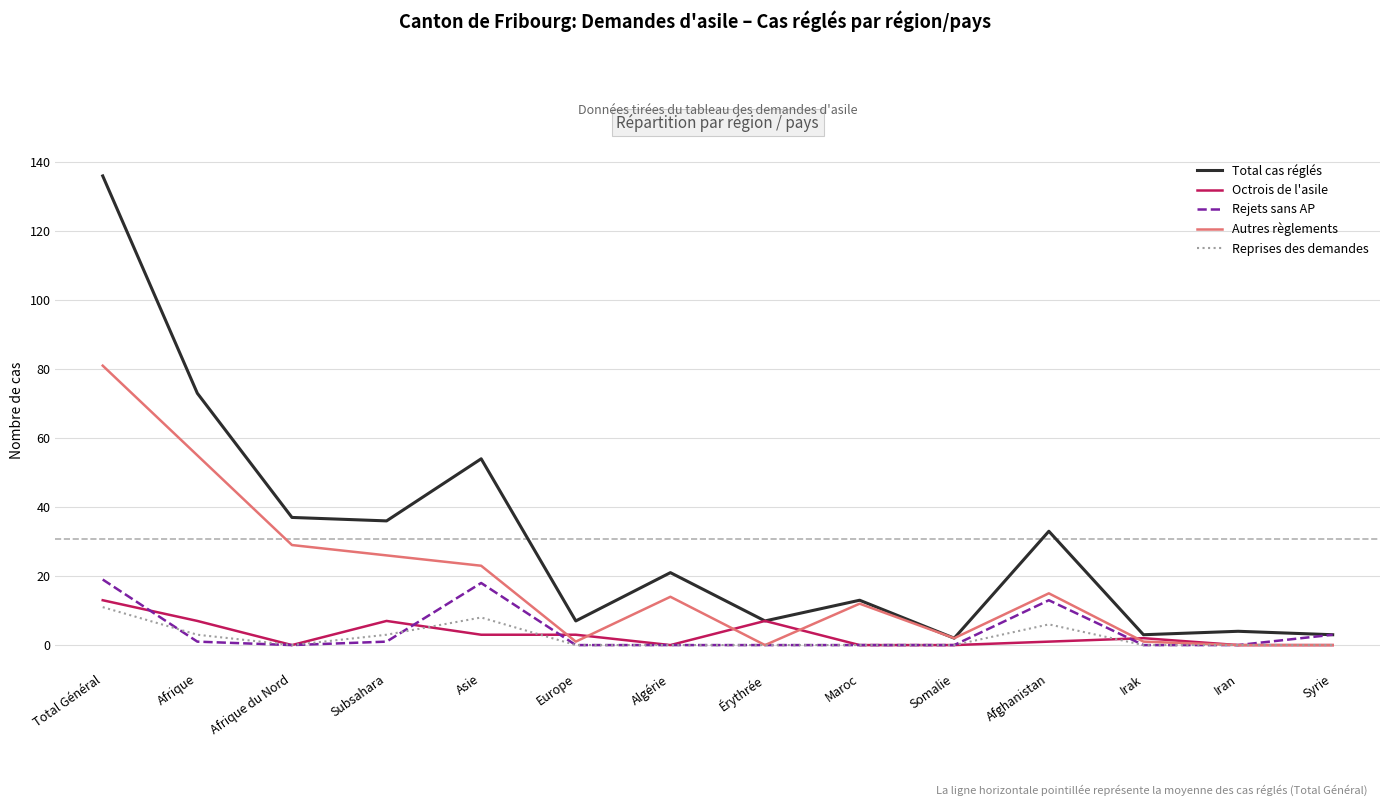

What is the greatest value displayed?

136